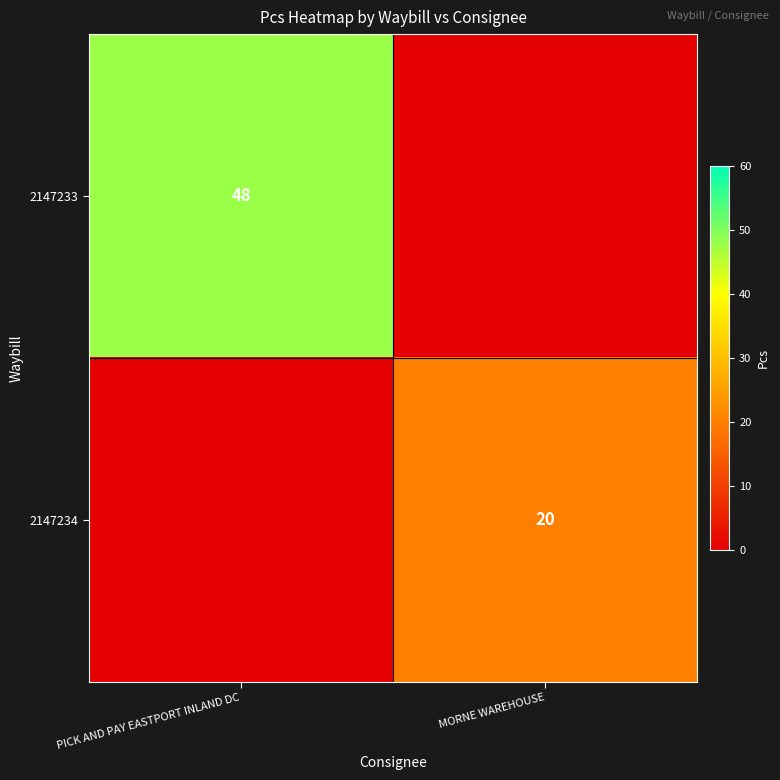

Is the value of 2147233 at PICK AND PAY EASTPORT INLAND DC greater than the value of 2147234 at MORNE WAREHOUSE?

Yes